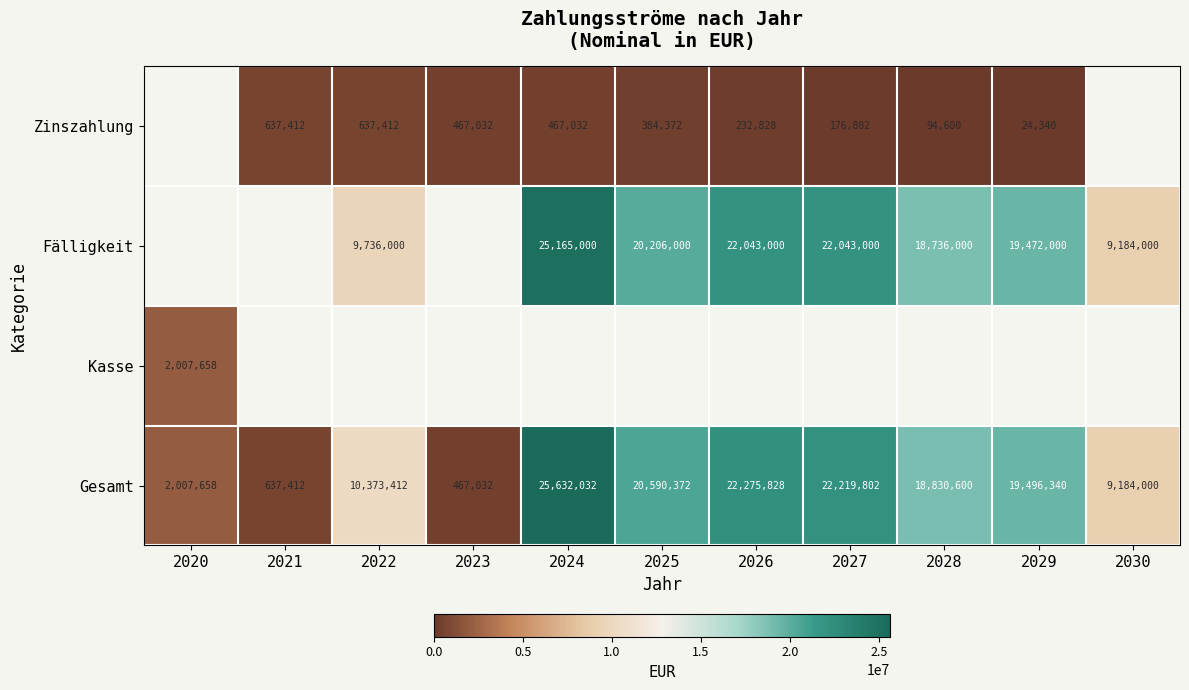

The Zinszahlung series shows 637412.0 at 2021. True or false?

True